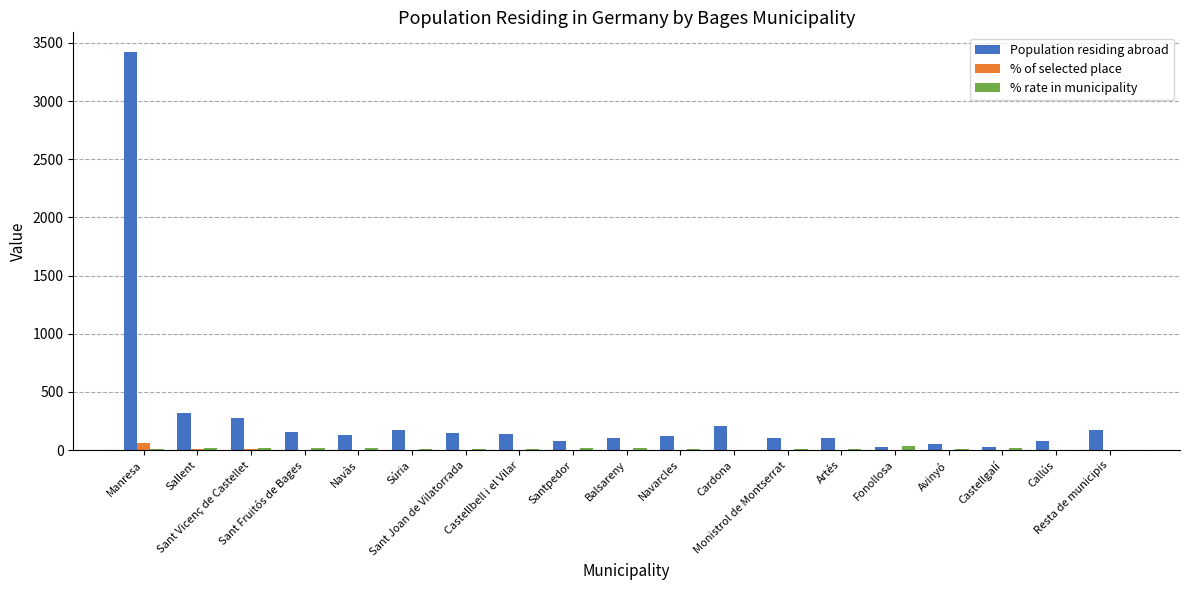

What is the difference between the Population residing abroad values at Navàs and Fonollosa?

108.0